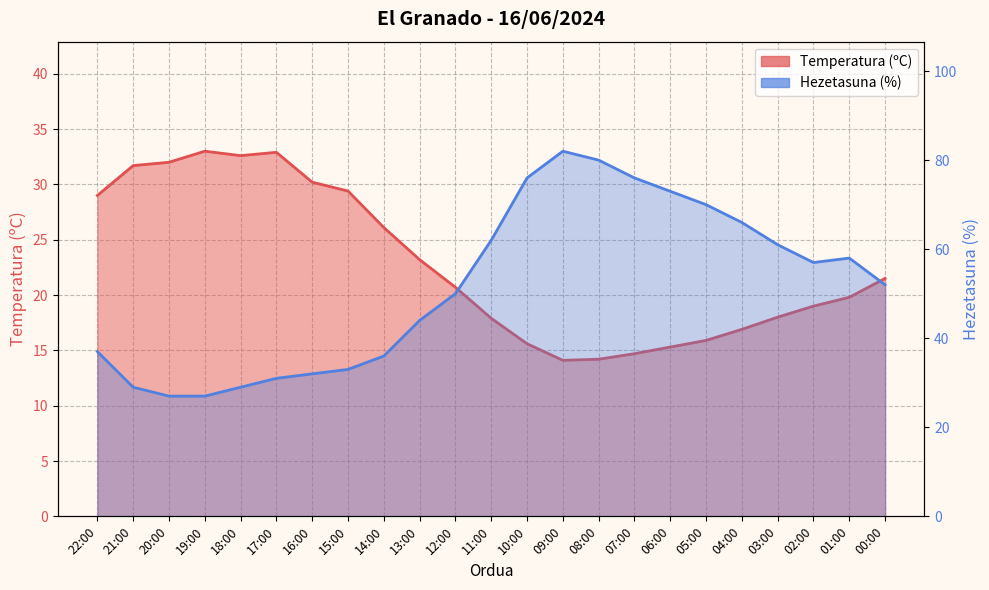

Reading left to right, transcribe all the data shown in this chart.

Temperatura (ºC): 29.0	31.7	32.0	33.0	32.6	32.9	30.2	29.4	26.1	23.2	20.7	17.9	15.6	14.1	14.2	14.7	15.3	15.9	16.9	18.0	19.0	19.8	21.5
Hezetasuna (%): 37.0	29.0	27.0	27.0	29.0	31.0	32.0	33.0	36.0	44.0	50.0	62.0	76.0	82.0	80.0	76.0	73.0	70.0	66.0	61.0	57.0	58.0	52.0